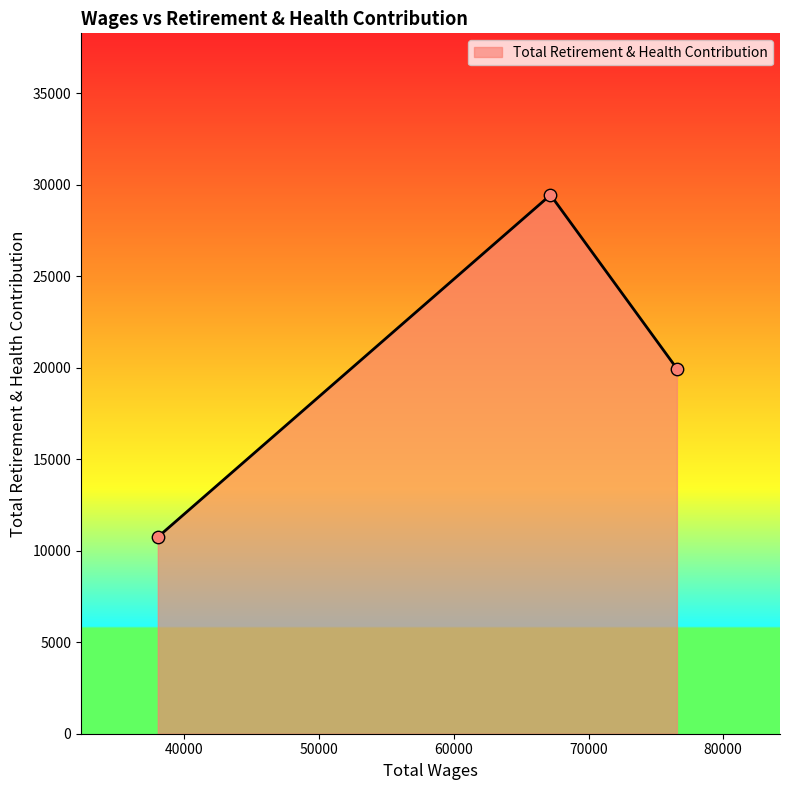

What is the difference between the maximum and minimum values?

18691